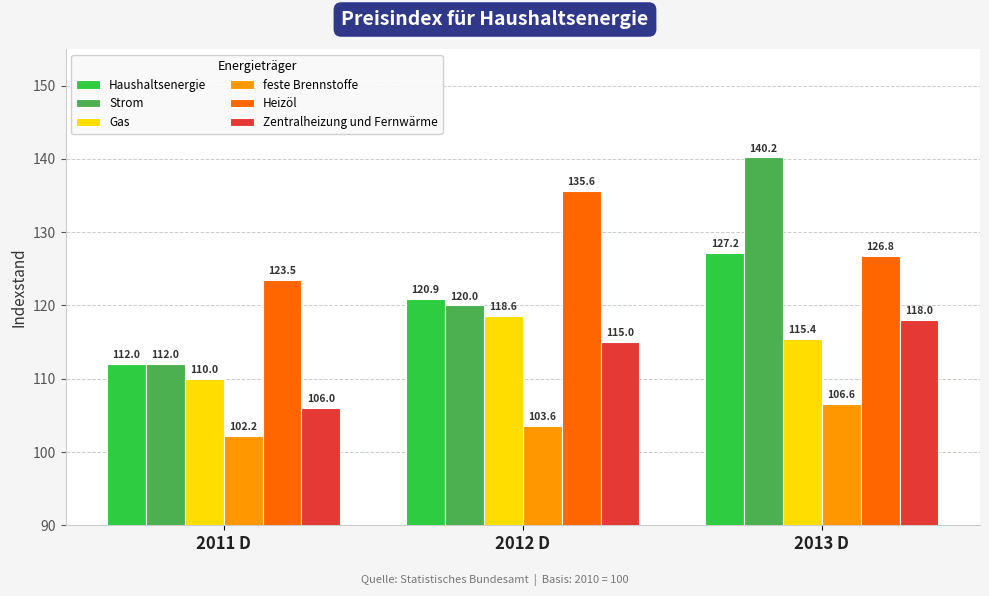

What is the label of the 1st bar from the left?

2011 D